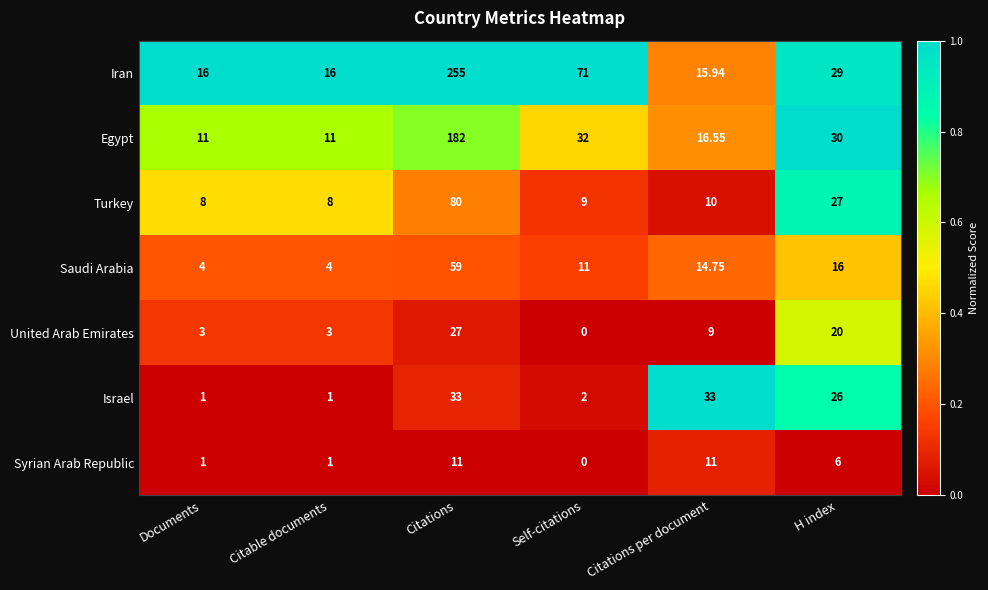

Which series changed the most between Citable documents and H index?

Israel